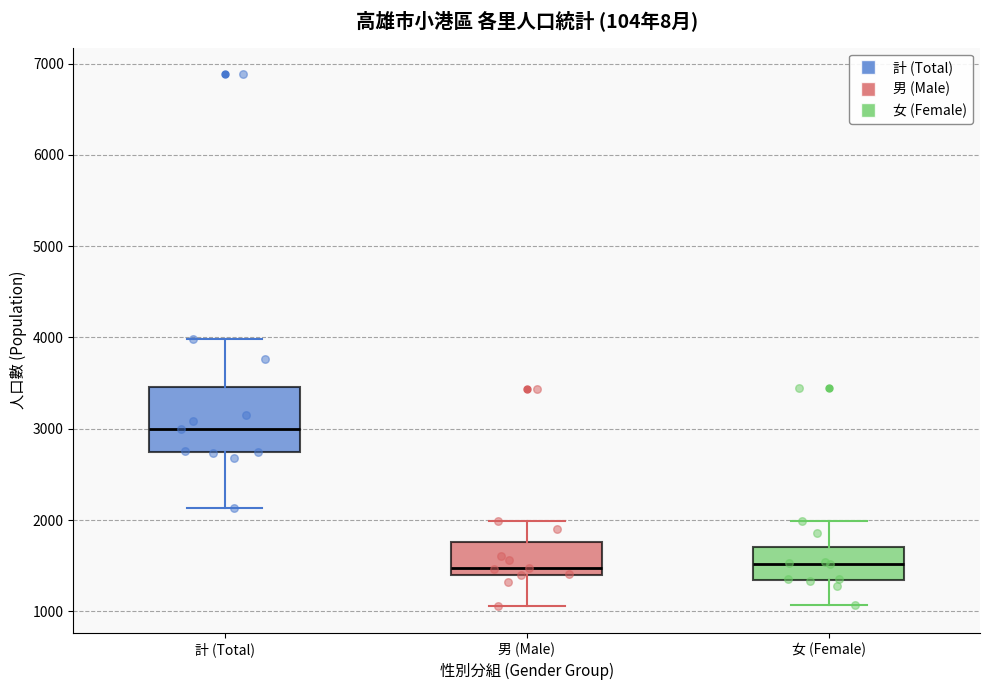

Reading left to right, transcribe this box plot: for each box, give where its median line is, the range the box spans, and where its two whiskers end, as read against the y-axis. The values are not printed on the chart, so give them approximately, as read against the axis.

計 (Total): median 3000, box 2700 to 3500, whiskers 2100 to 4000
男 (Male): median 1500, box 1400 to 1800, whiskers 1100 to 2000
女 (Female): median 1500, box 1300 to 1700, whiskers 1100 to 2000